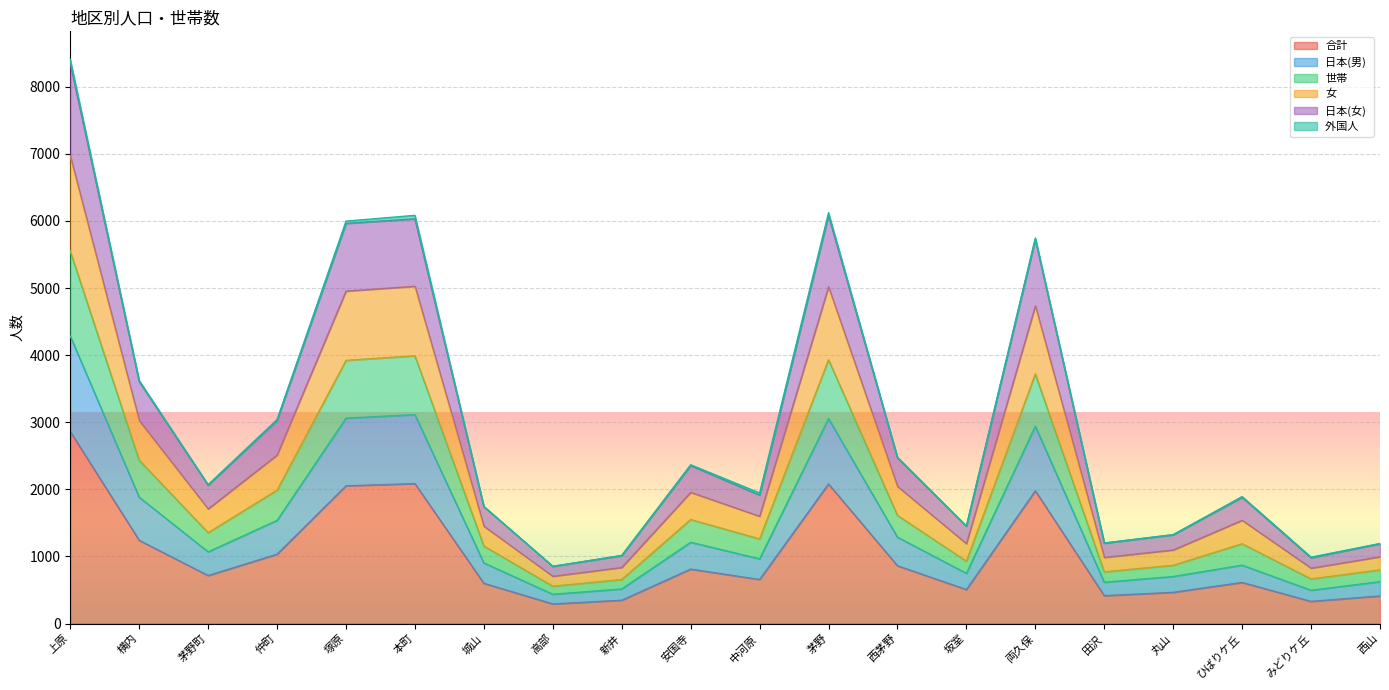

At which category is the sum across all series the highest?

上原